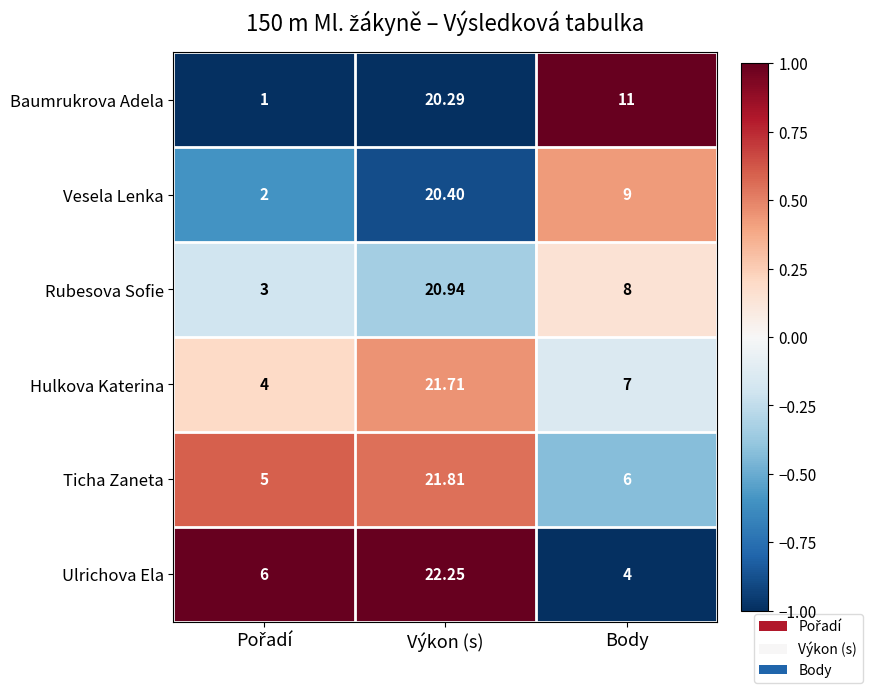

Which series has the widest spread of values?

Baumrukrova Adela